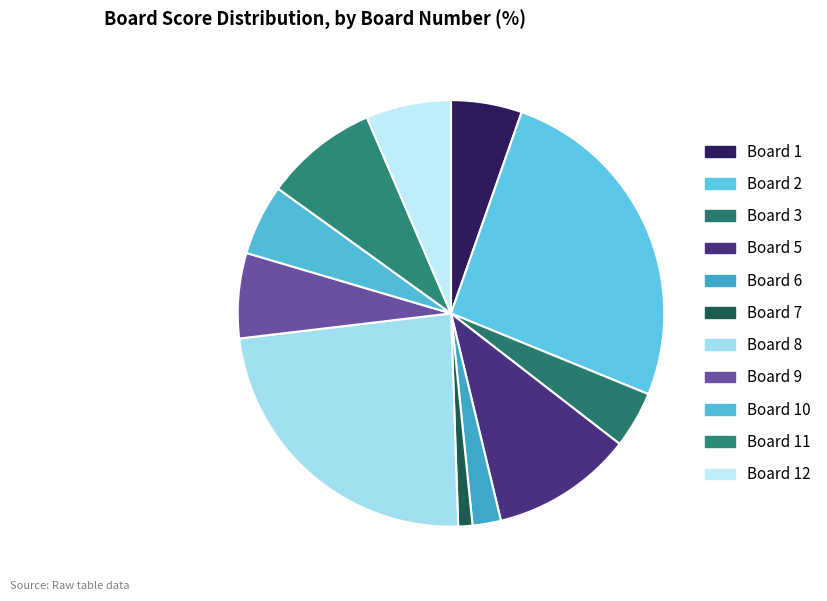

How many segments does this pie chart have?

11